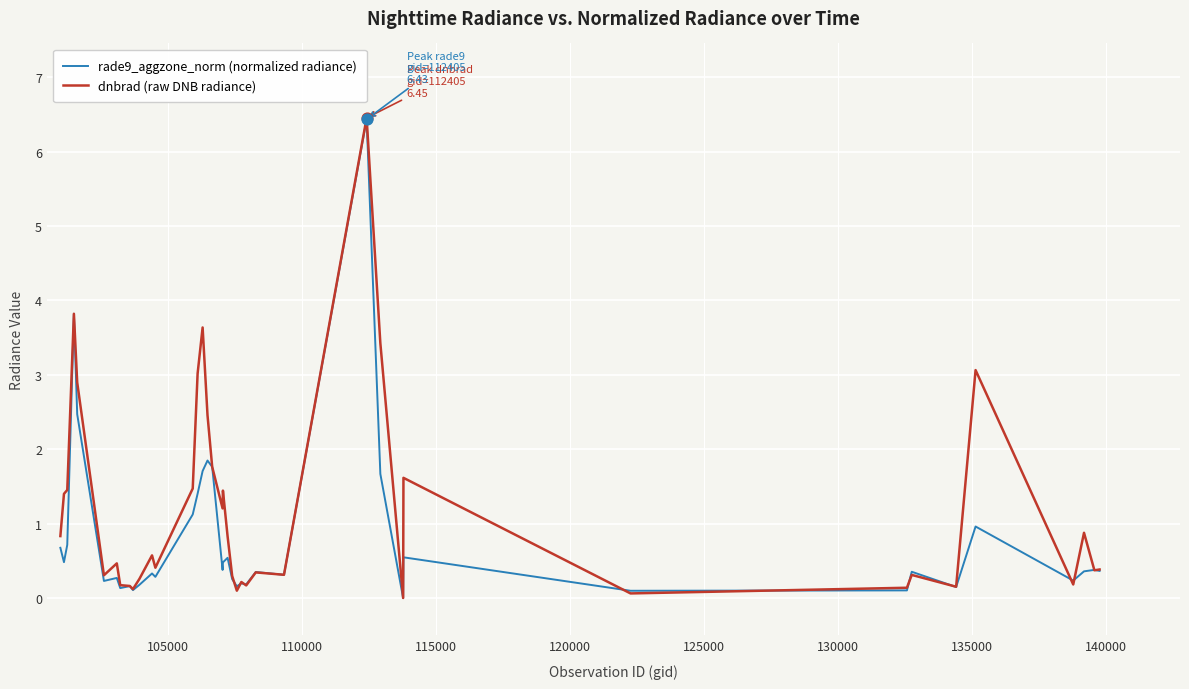

Which series has the largest total across all categories?

dnbrad (raw DNB radiance)